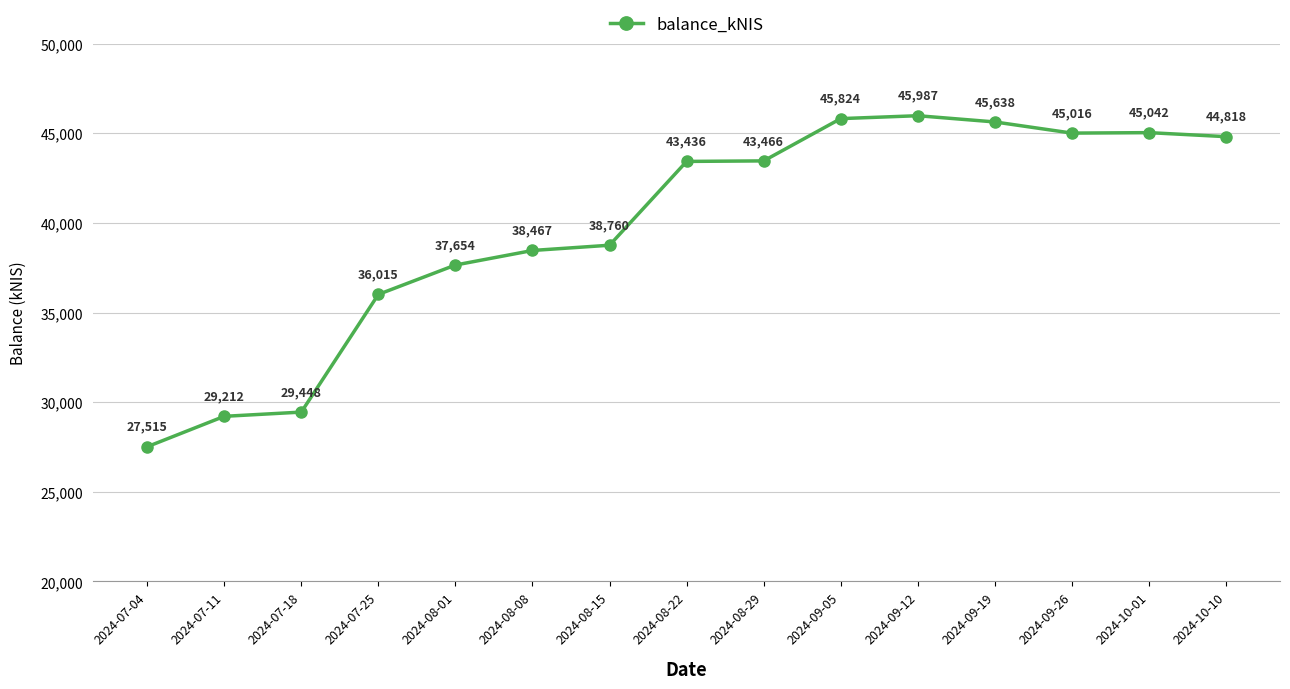

Where is the data nearest to the value 36750?

2024-07-25